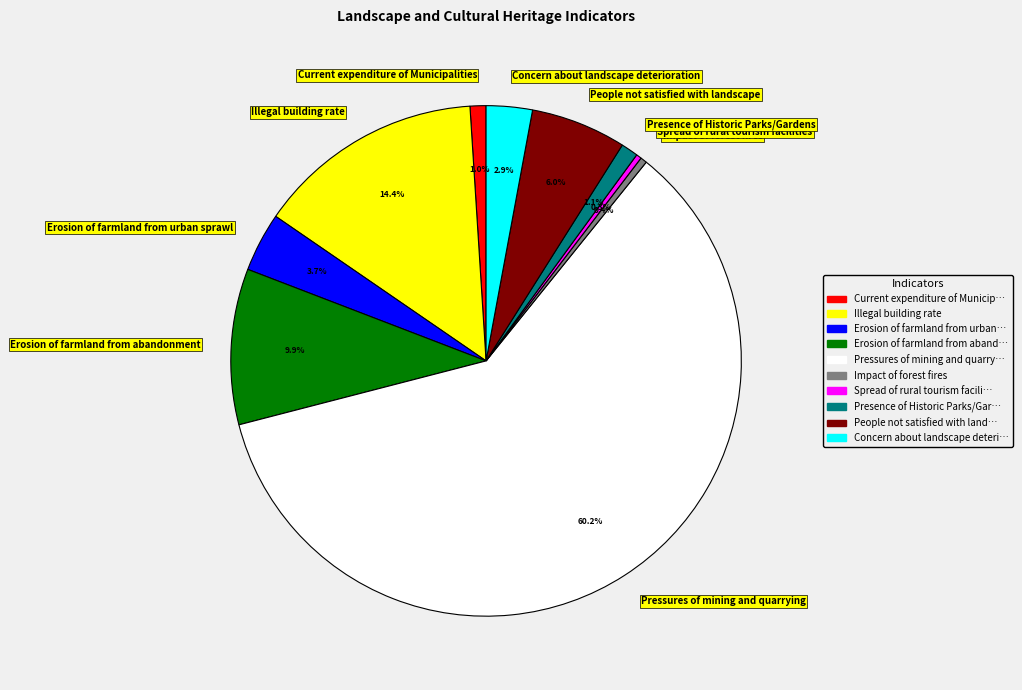

Between Spread of rural tourism facilities and Concern about landscape deterioration, which is larger?

Concern about landscape deterioration